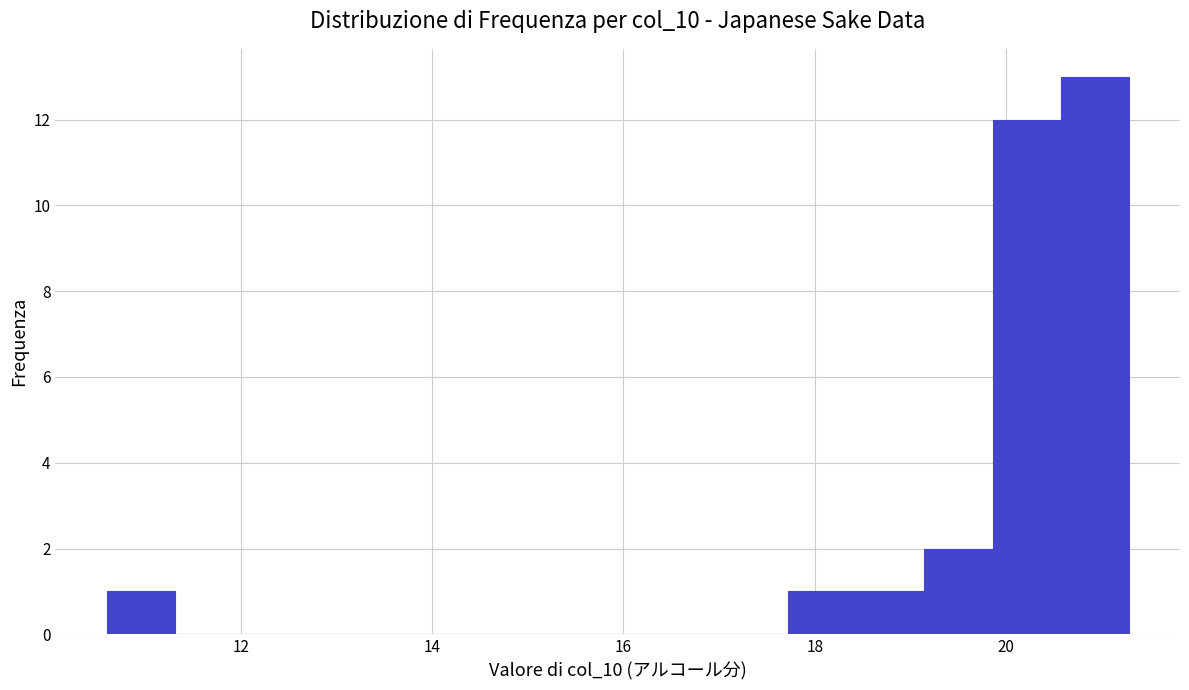

Read against the x-axis, roughly where is the centre of the tallest bar?

21.0